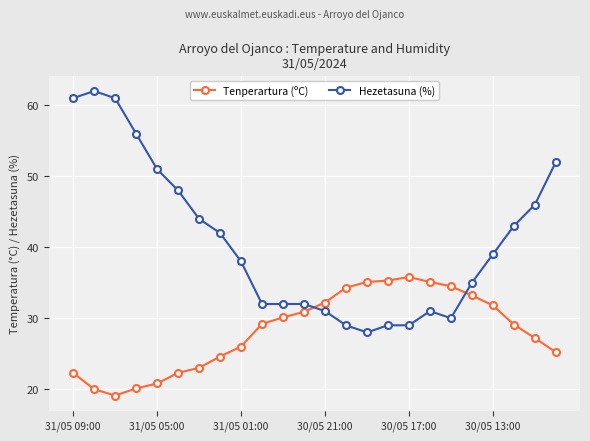

After their last crossing, which series has the higher values: Tenperartura (ºC) or Hezetasuna (%)?

Hezetasuna (%)